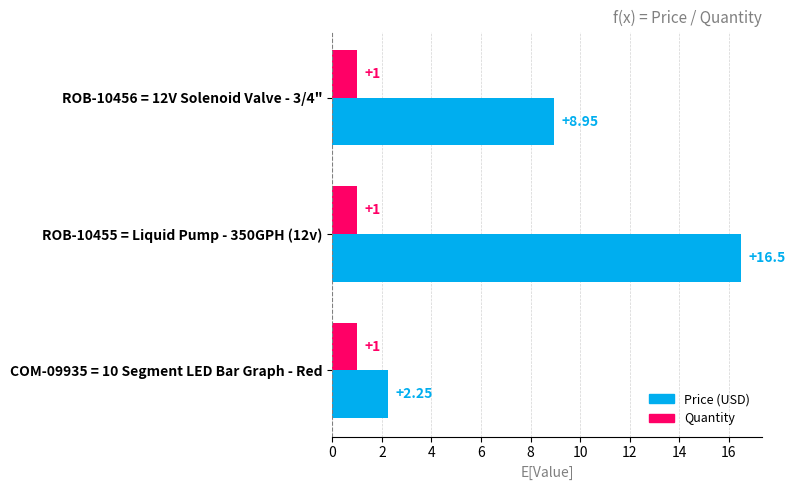

Which series changed the most between ROB-10456 = 12V Solenoid Valve - 3/4" and ROB-10455 = Liquid Pump - 350GPH (12v)?

Price (USD)